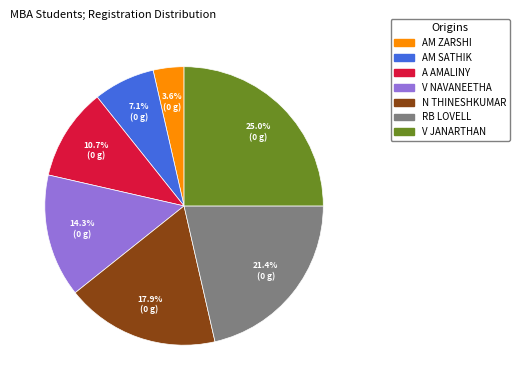

What percentage do A AMALINY and N THINESHKUMAR together represent?

28.6%